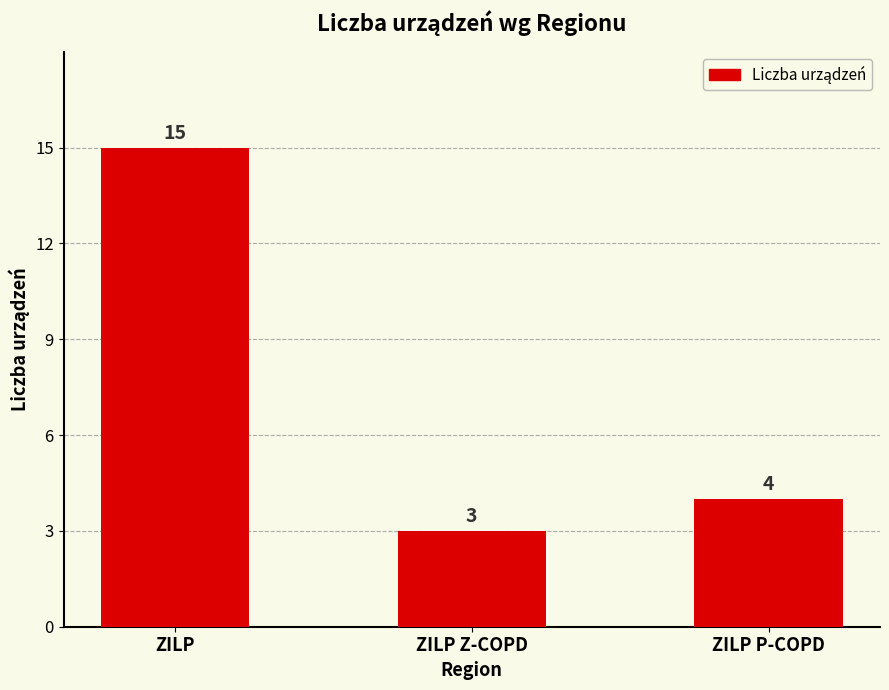

The value at ZILP Z-COPD is 4. True or false?

False